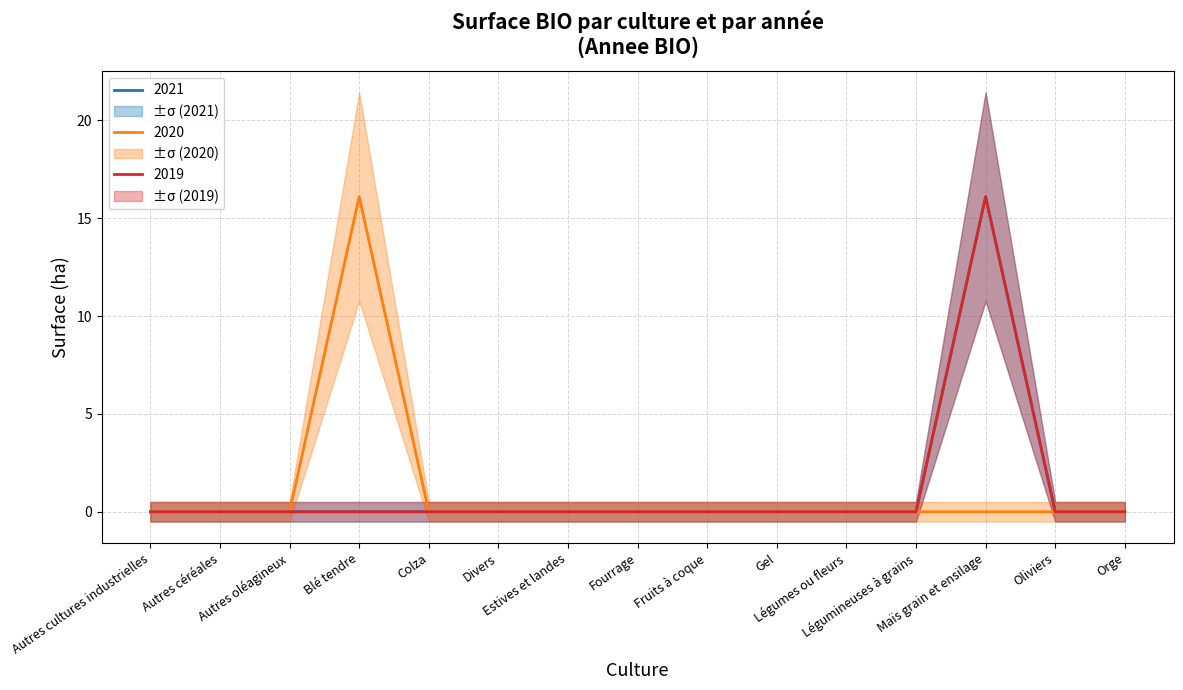

What position from the right is Autres cultures industrielles?

15